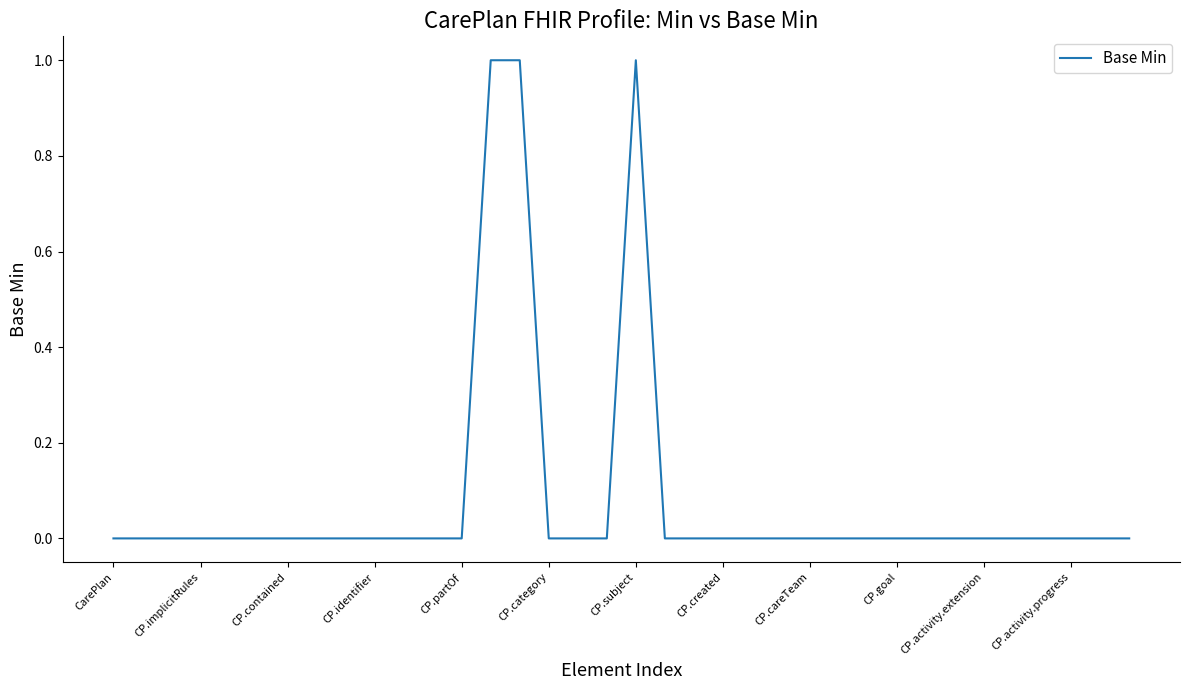

Does the chart have visible grid lines?

No